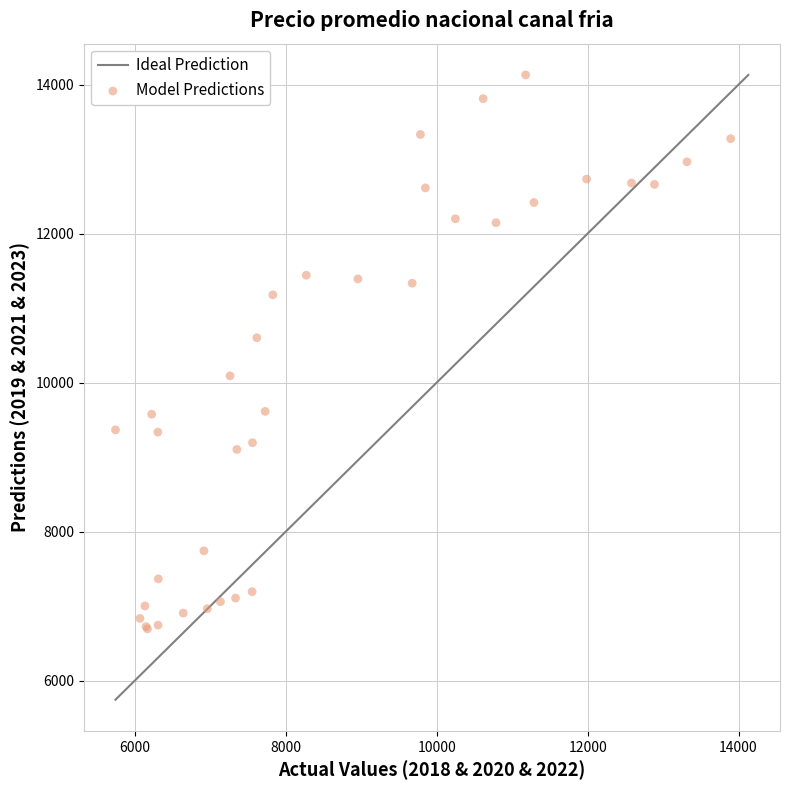

What Y value in the scatter plot is closest to 10411?

10601.3